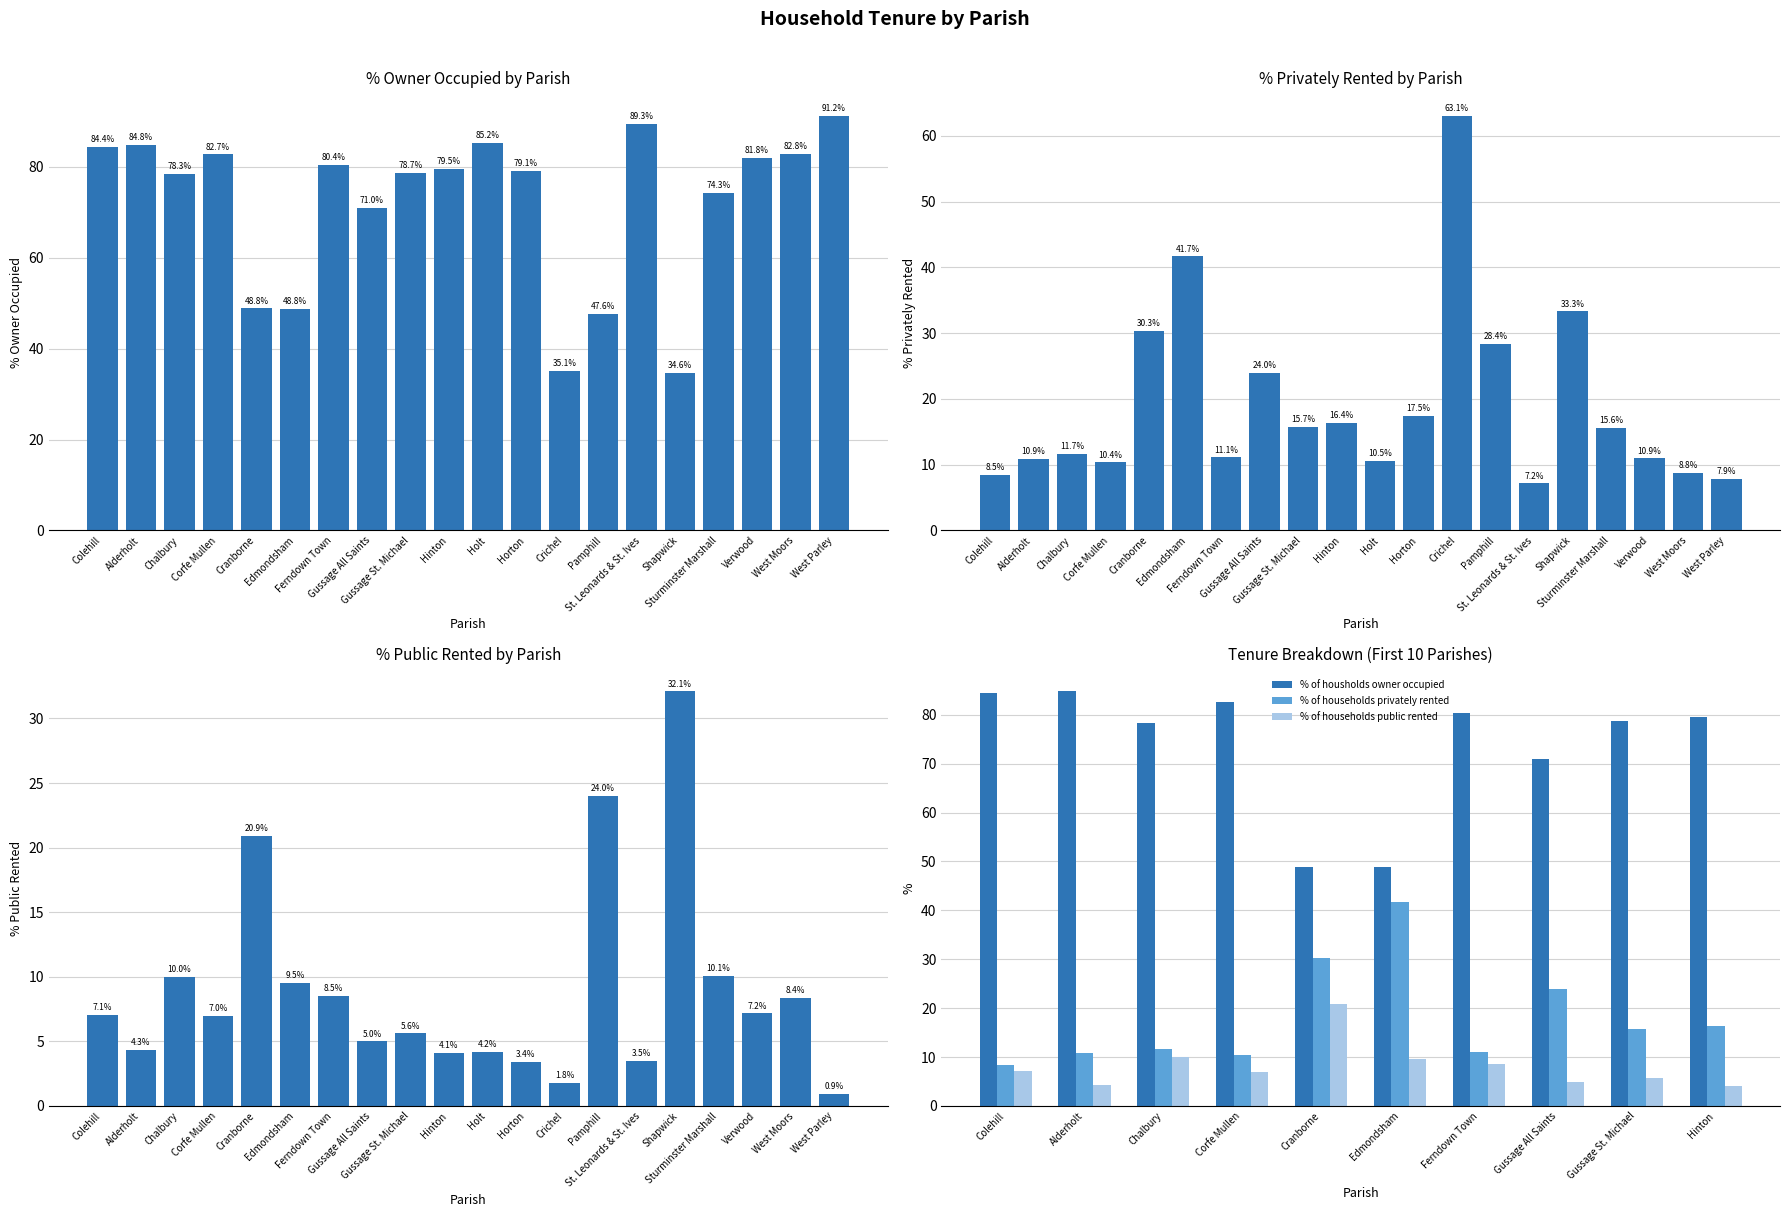

Count the number of data series in this chart.

3